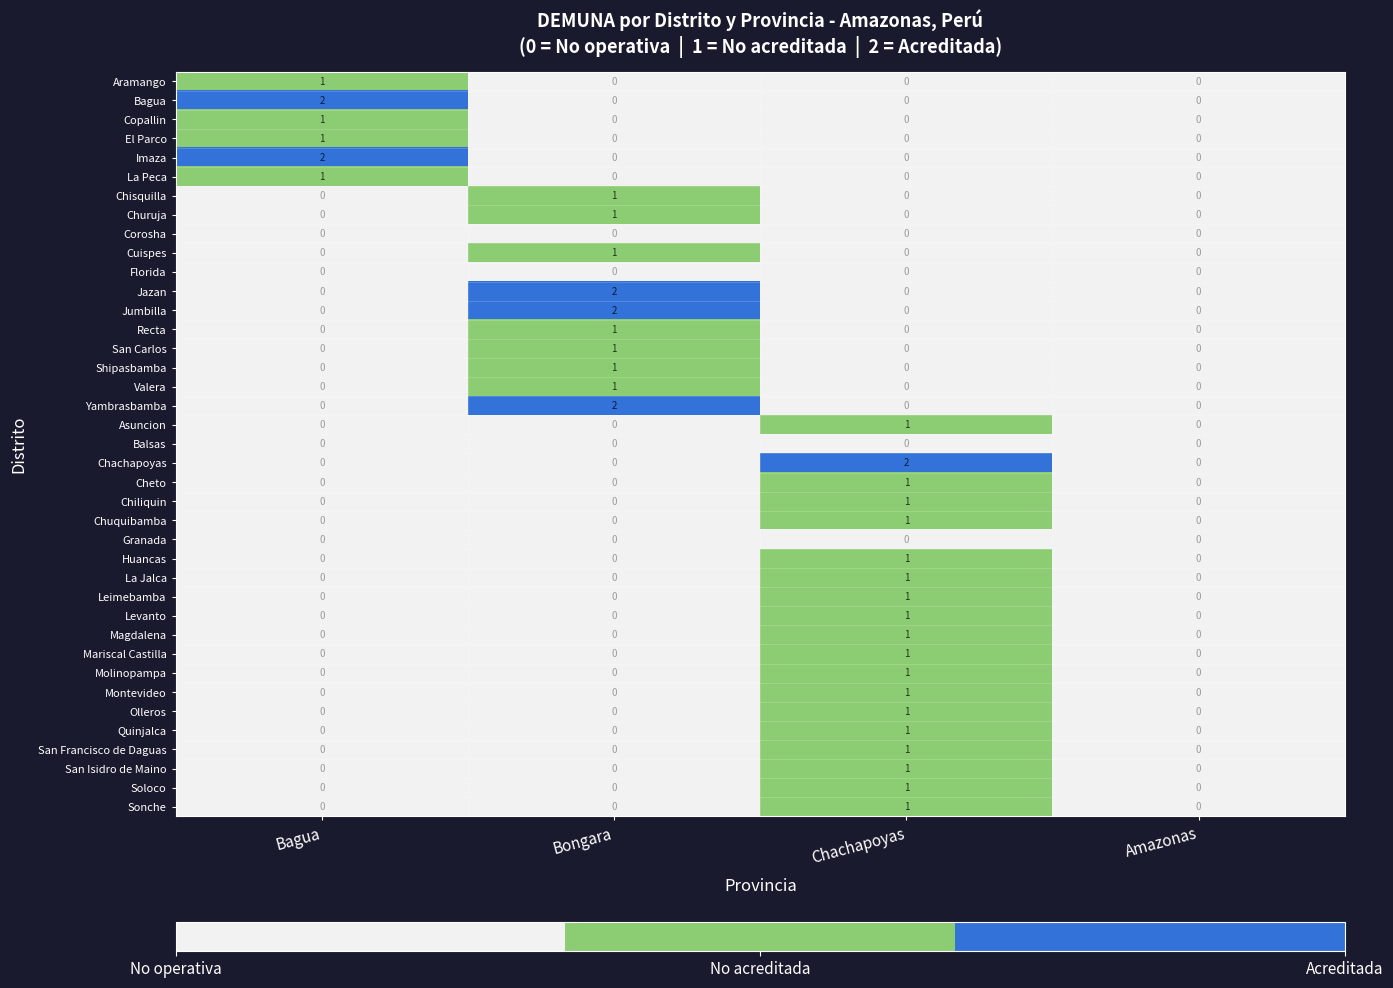

Count the Quinjalca values in the range 0 to 1.

4